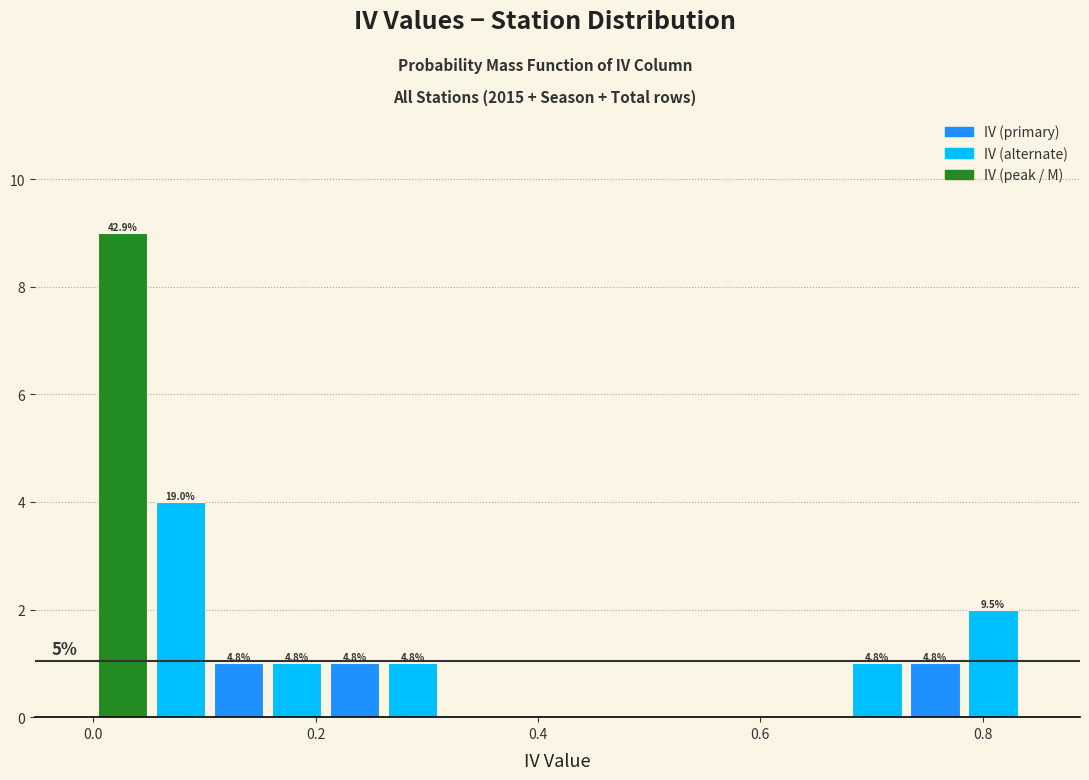

Around what value on the x-axis is the tallest bar? Give the approximate position of its centre, as read against the axis.

0.02